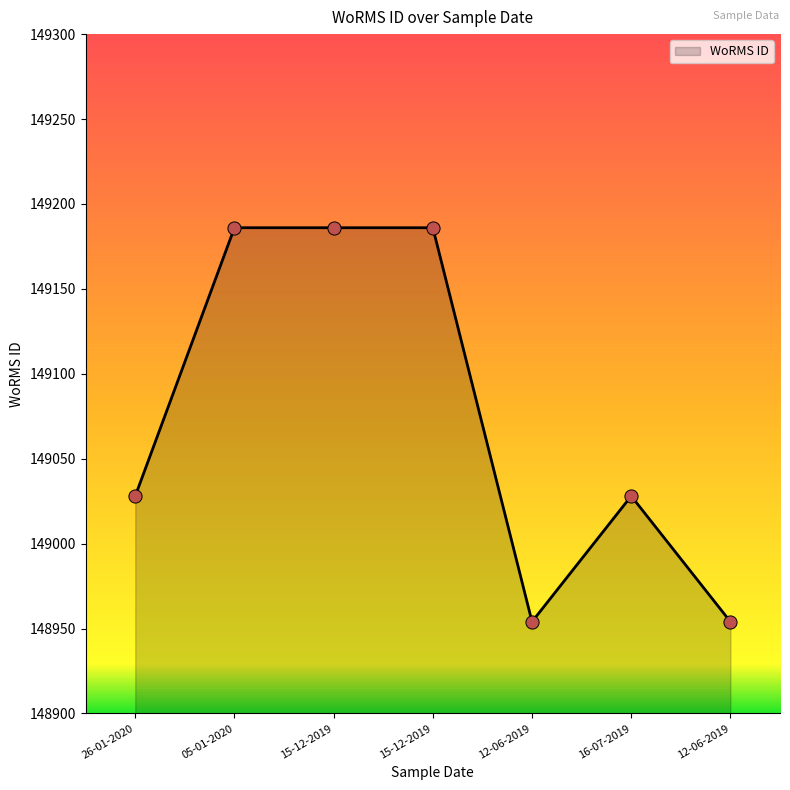

Which has a higher value, 05-01-2020 or 12-06-2019?

05-01-2020